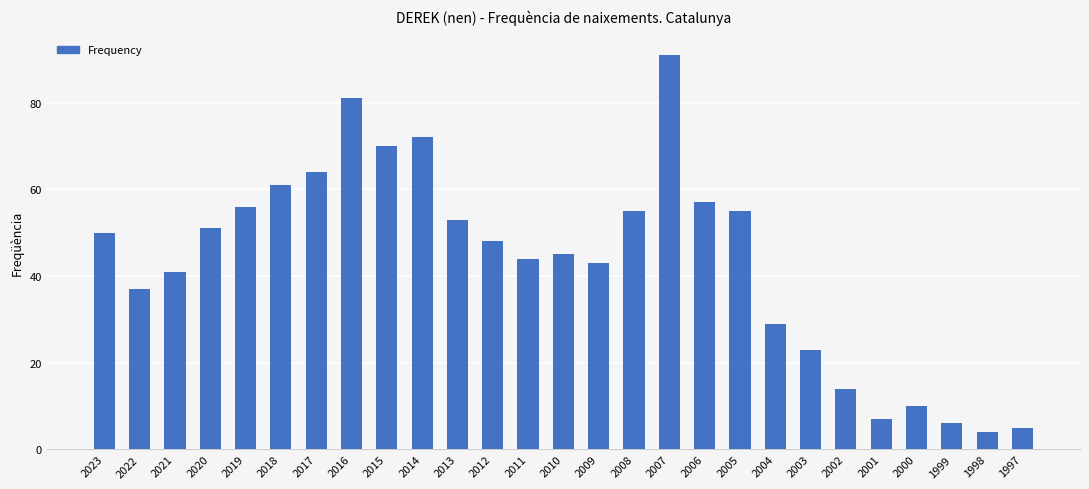

Where is the data nearest to the value 47?

2012